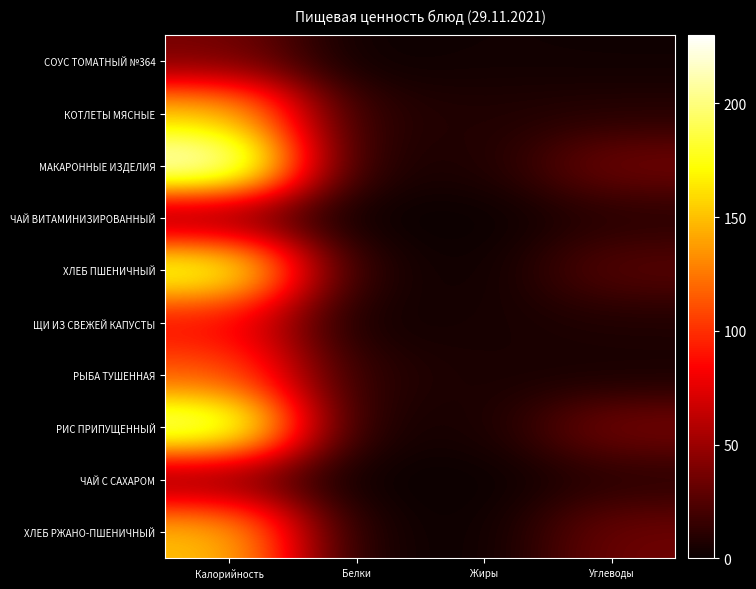

Rank the series by their maximum value, from lowest to highest.

СОУС ТОМАТНЫЙ №364, ЧАЙ ВИТАМИНИЗИРОВАННЫЙ, ЧАЙ С САХАРОМ, ЩИ ИЗ СВЕЖЕЙ КАПУСТЫ, РЫБА ТУШЕННАЯ, ХЛЕБ РЖАНО-ПШЕНИЧНЫЙ, КОТЛЕТЫ МЯСНЫЕ, ХЛЕБ ПШЕНИЧНЫЙ, РИС ПРИПУЩЕННЫЙ, МАКАРОННЫЕ ИЗДЕЛИЯ